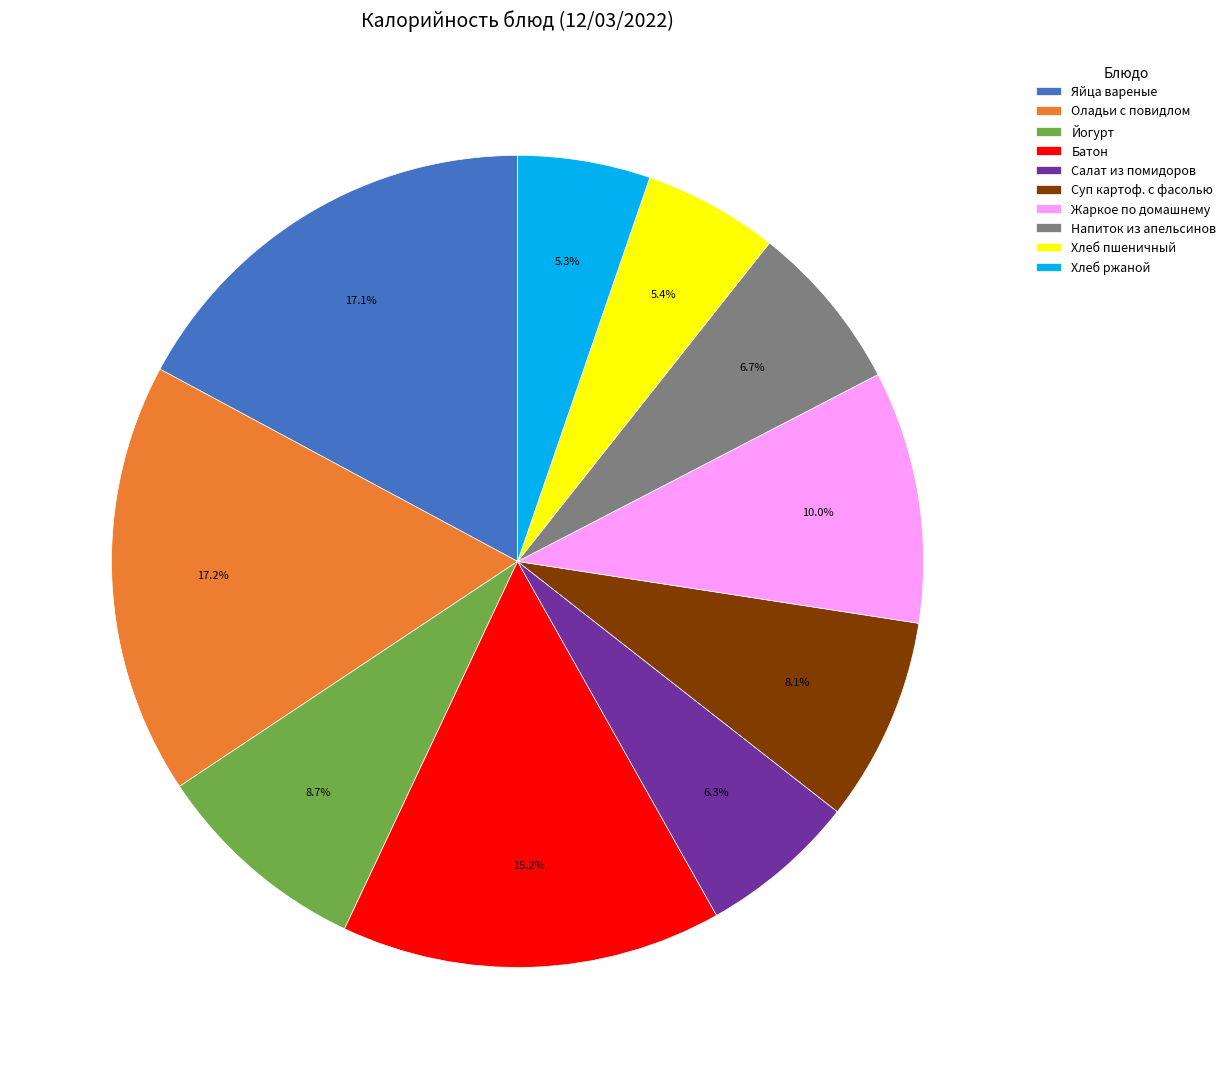

How many segments does this pie chart have?

10